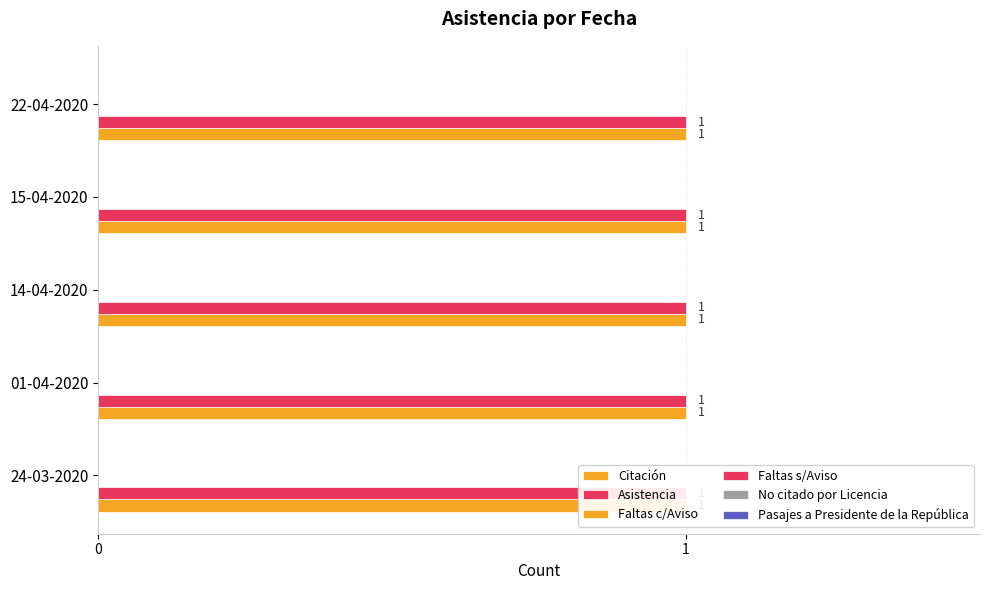

What is the label of the 3rd bar from the right?

14-04-2020